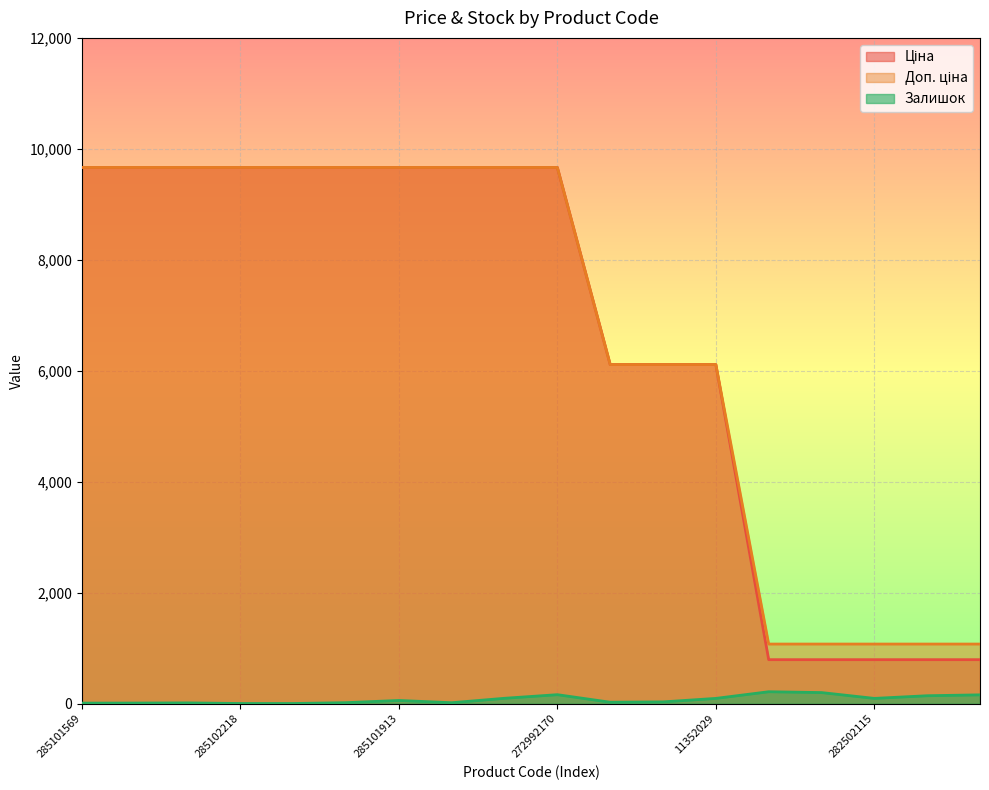

At how many categories does at least one series exceed 5815?

13